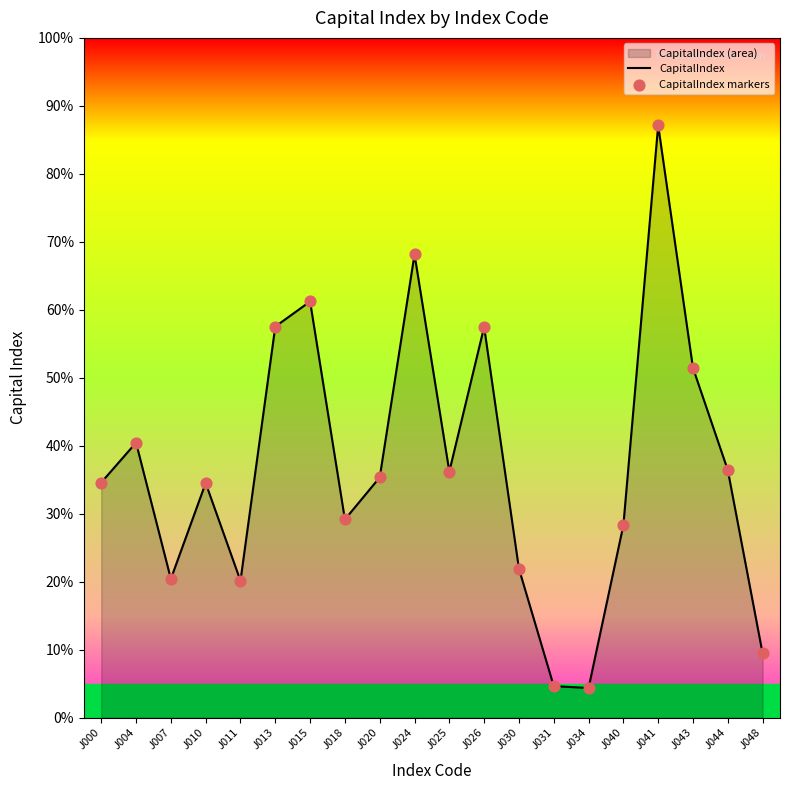

What is the difference between the maximum and minimum values?

82.8